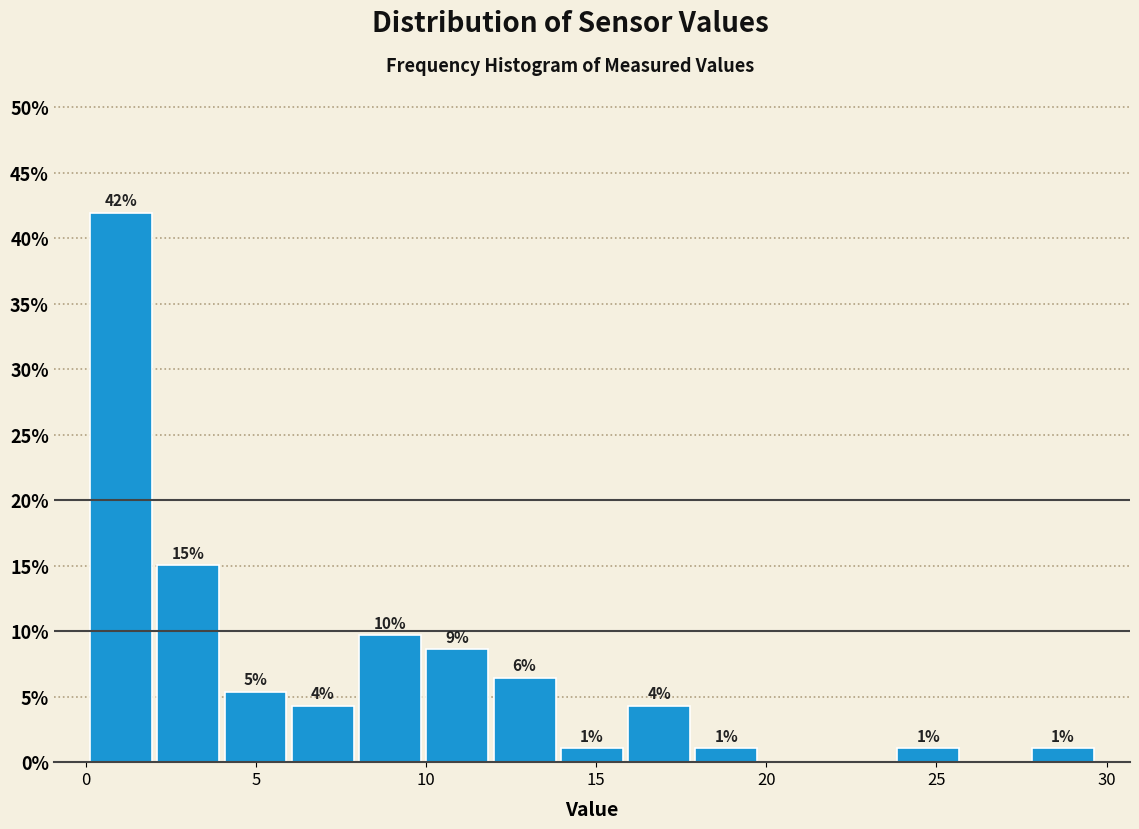

Around what value on the x-axis is the tallest bar? Give the approximate position of its centre, as read against the axis.

1.0